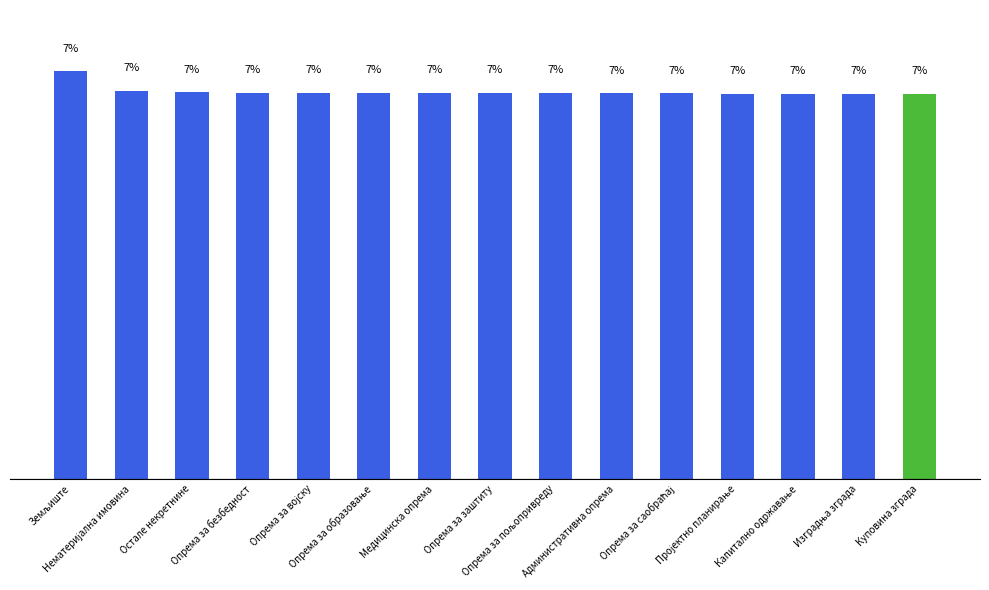

What is the greatest value displayed?

7.0